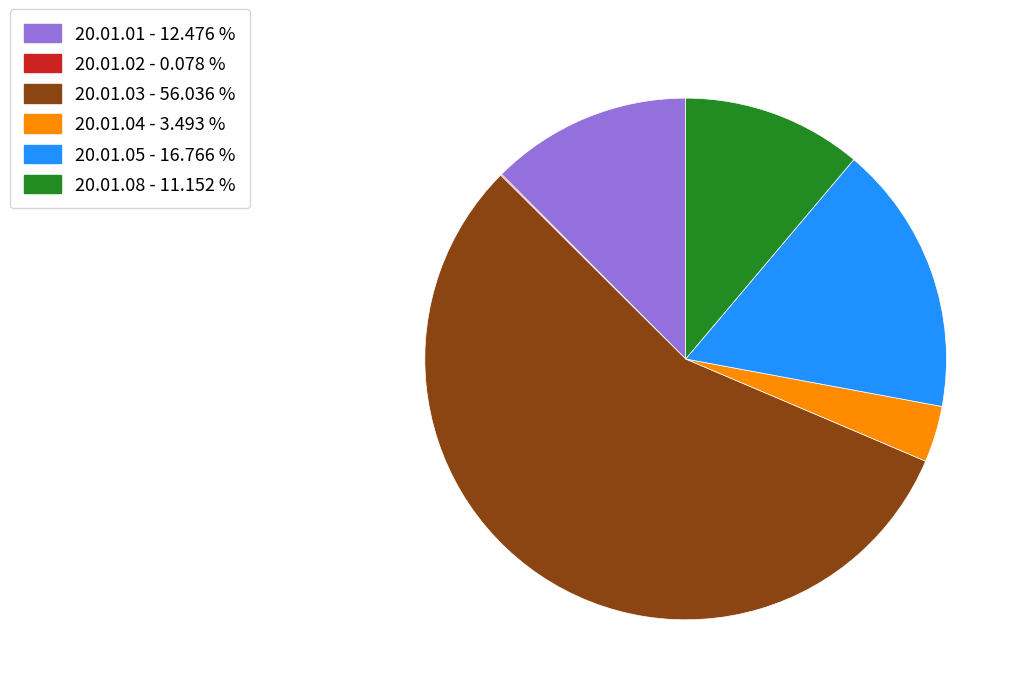

Combined, do 20.01.04 - 3.493 % and 20.01.05 - 16.766 % account for over 50%?

No